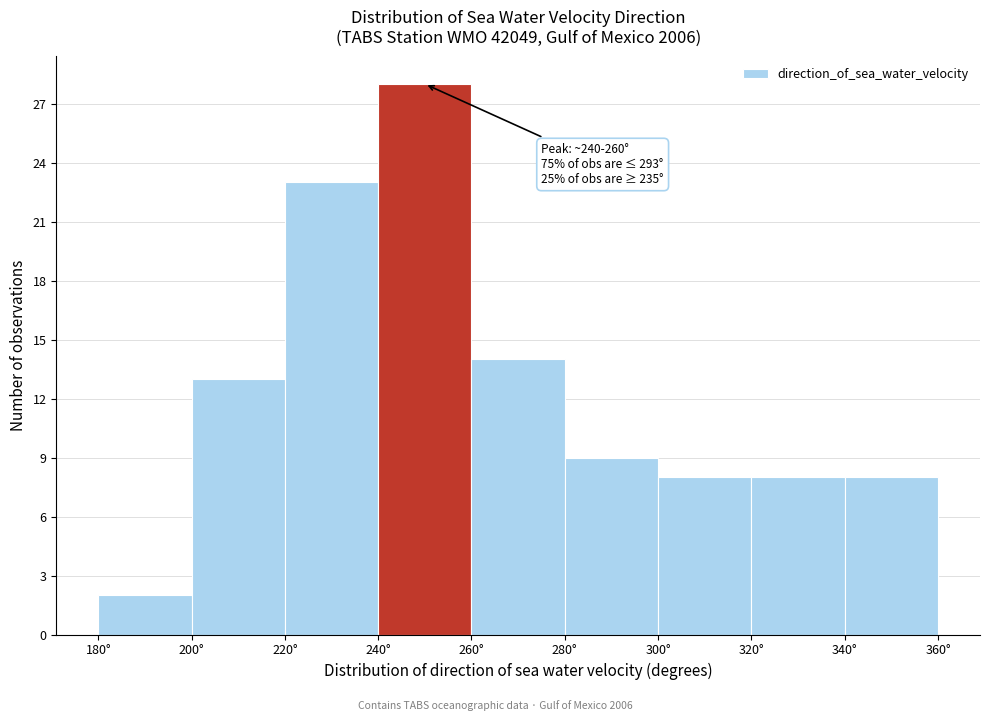

Over which range of the x-axis is the bar tallest?

240 to 260